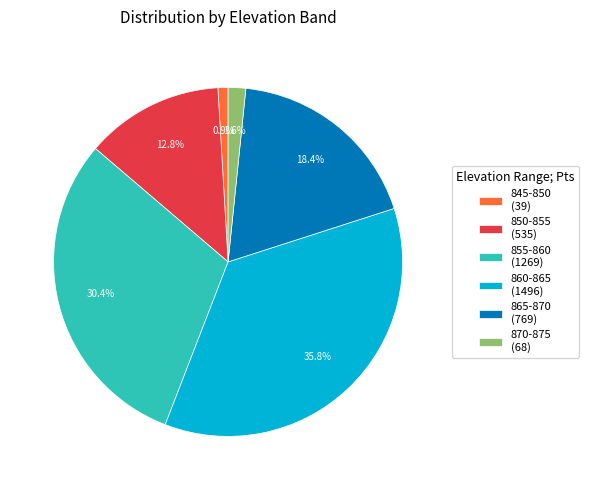

What percentage is the 850-855 slice, to the nearest percent?

13%